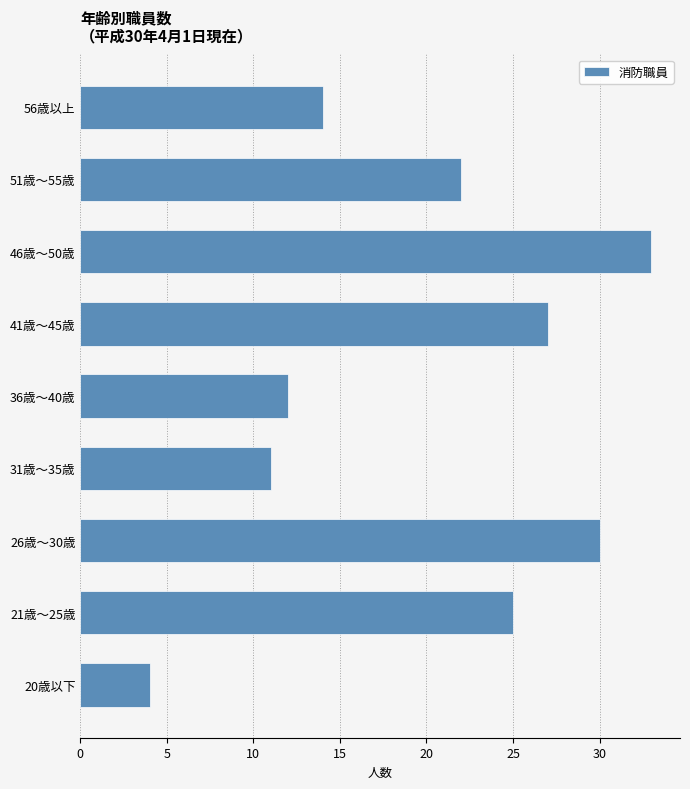

Reading top to bottom, extract all data points from this chart.

14	22	33	27	12	11	30	25	4